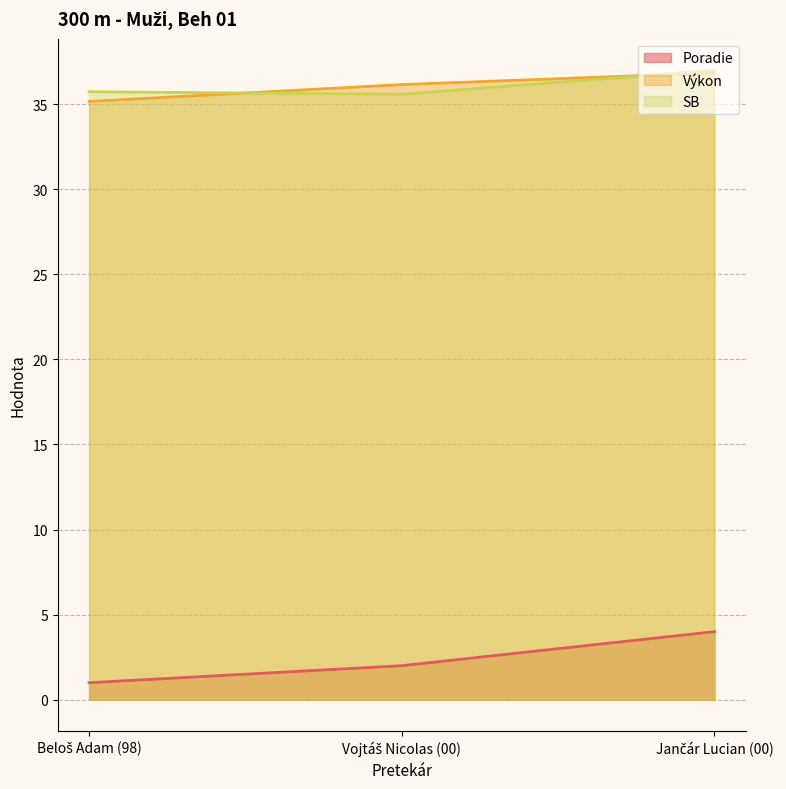

Which series has the largest range (max minus min)?

Poradie